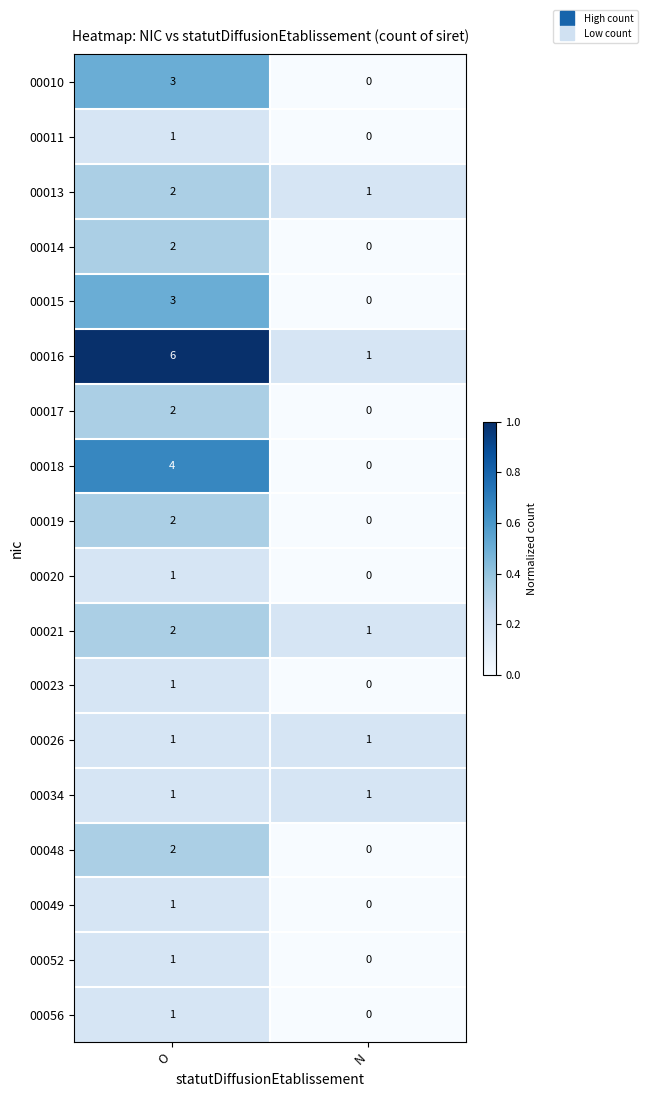

What is the sum of all 00018 values?

4